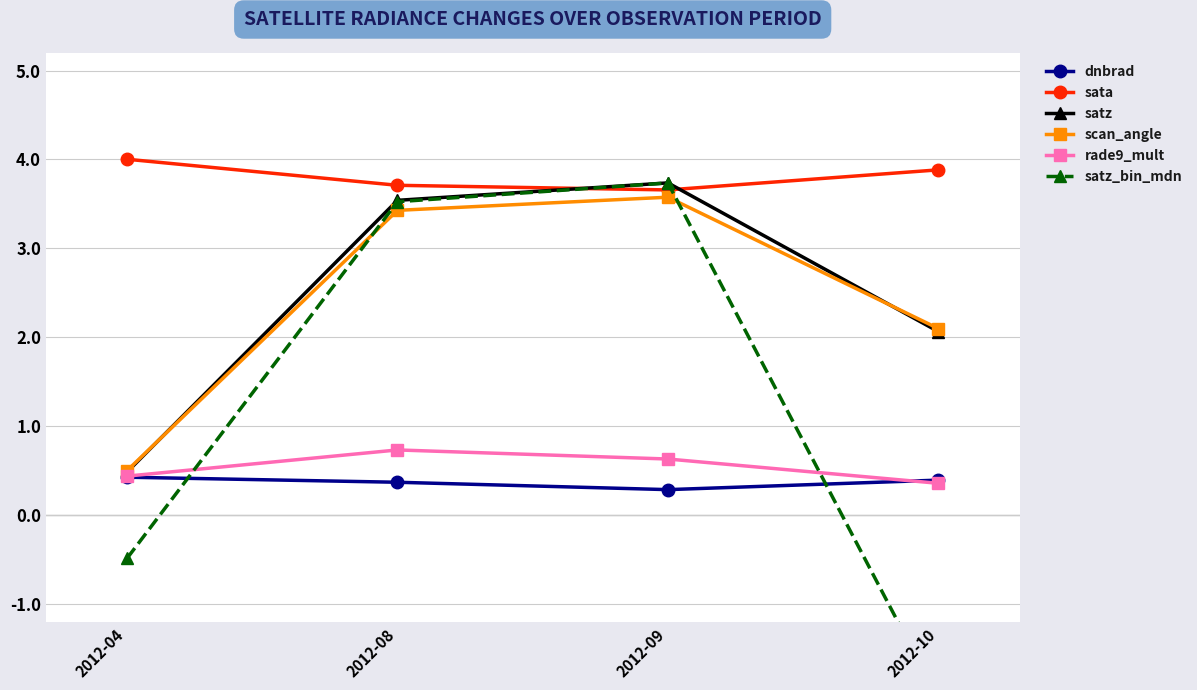

Which series has the largest range (max minus min)?

satz_bin_mdn